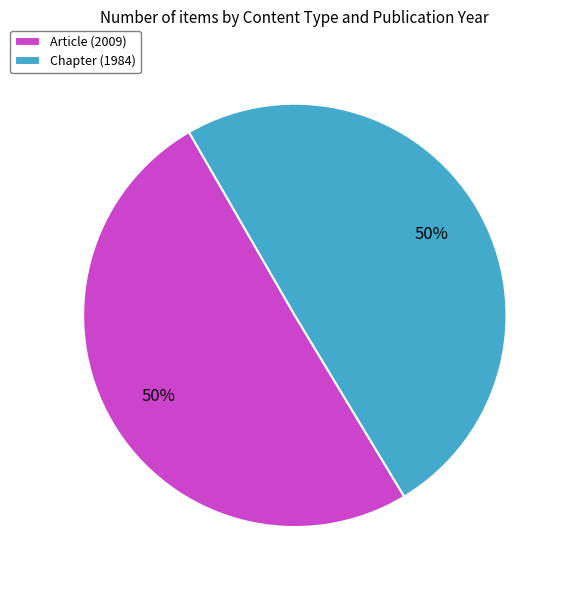

To the nearest percent, what is the average slice percentage?

50%